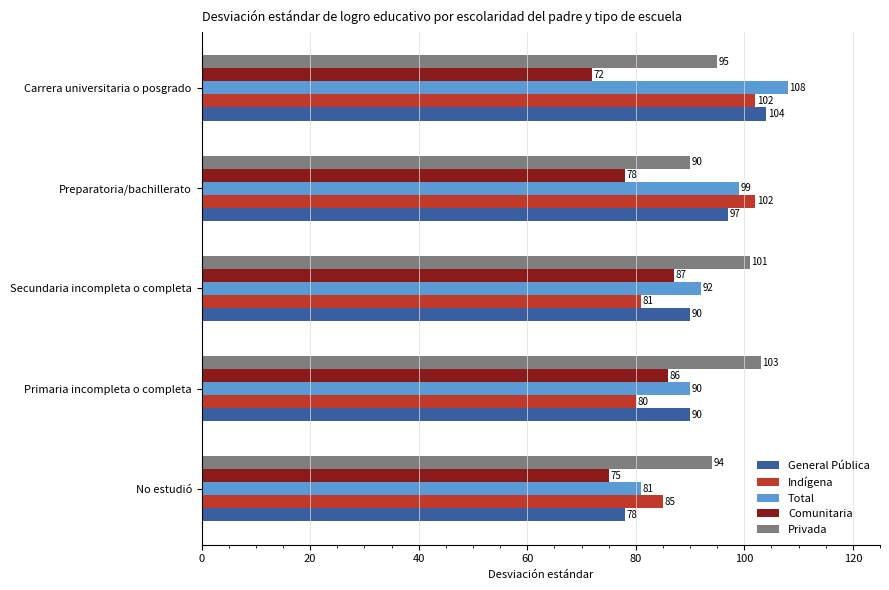

Which series has the largest total across all categories?

Privada